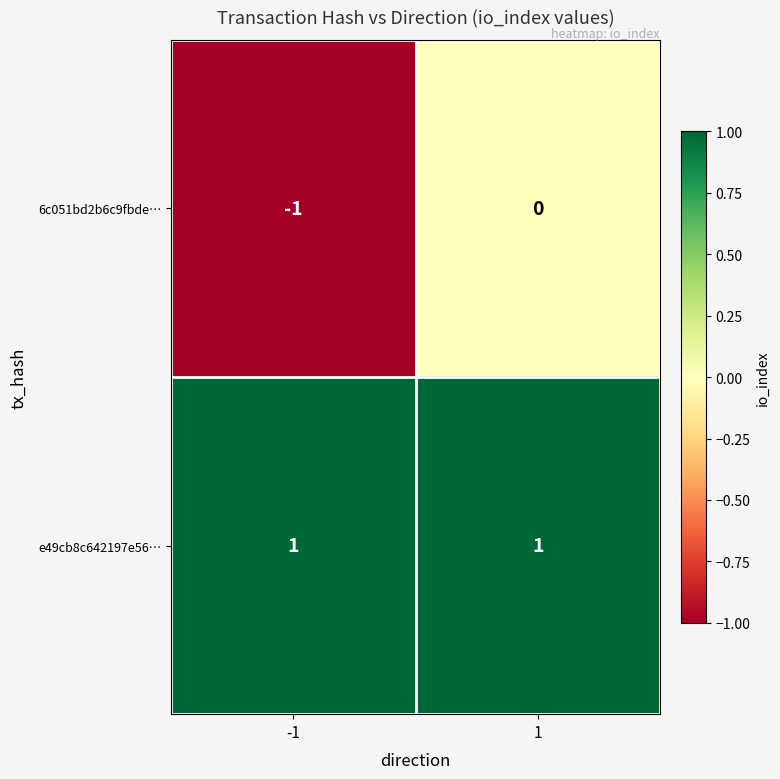

Reading right to left, transcribe all the data shown in this chart.

6c051bd2b6c9fbde…: 1=0	-1=-1
e49cb8c642197e56…: 1=1	-1=1